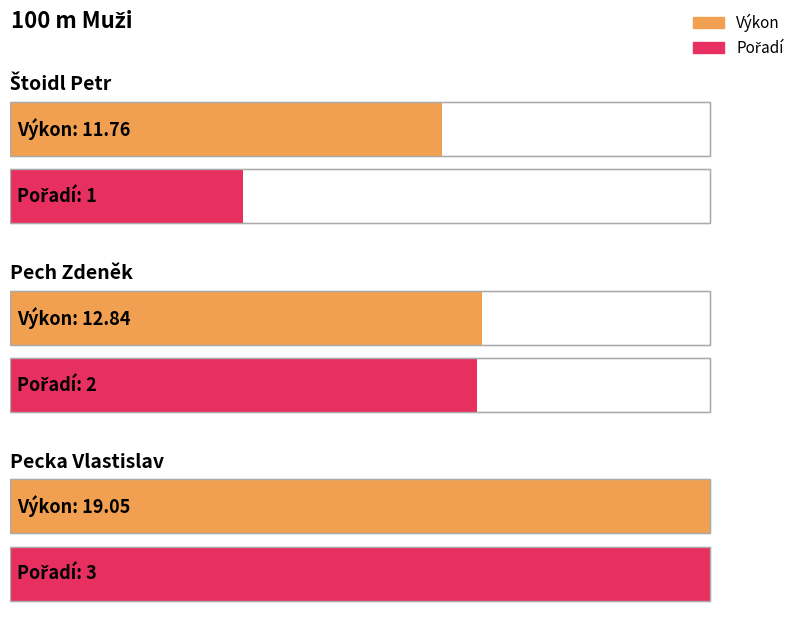

What is the average value of the Pořadí series?

2.0